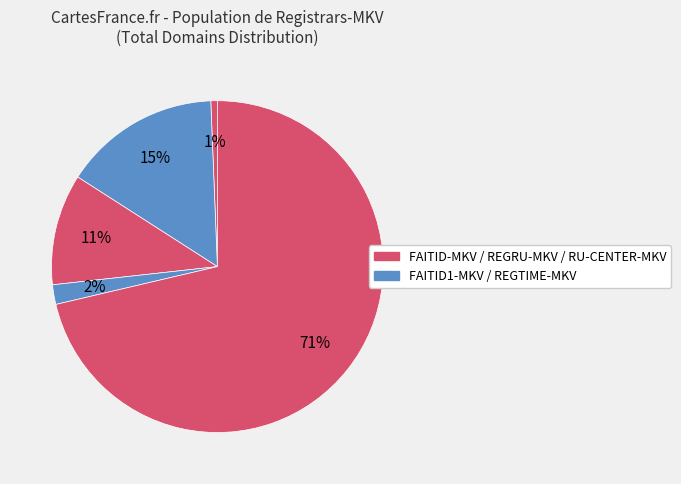

How many segments does this pie chart have?

5